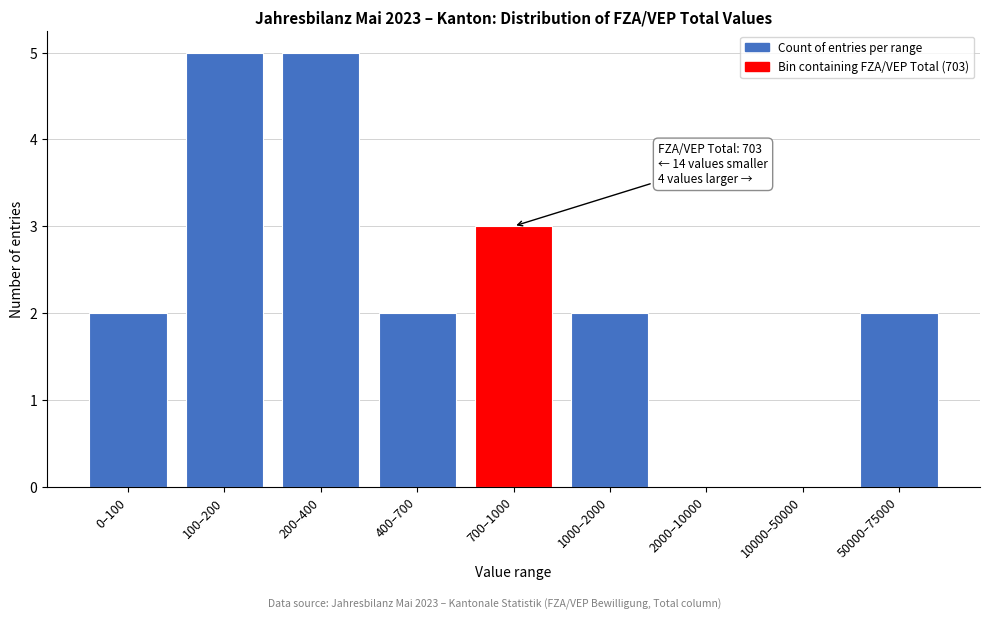

Reading left to right, list all the values displayed in this chart.

0–100=2	100–200=5	200–400=5	400–700=2	700–1000=3	1000–2000=2	2000–10000=0	10000–50000=0	50000–75000=2